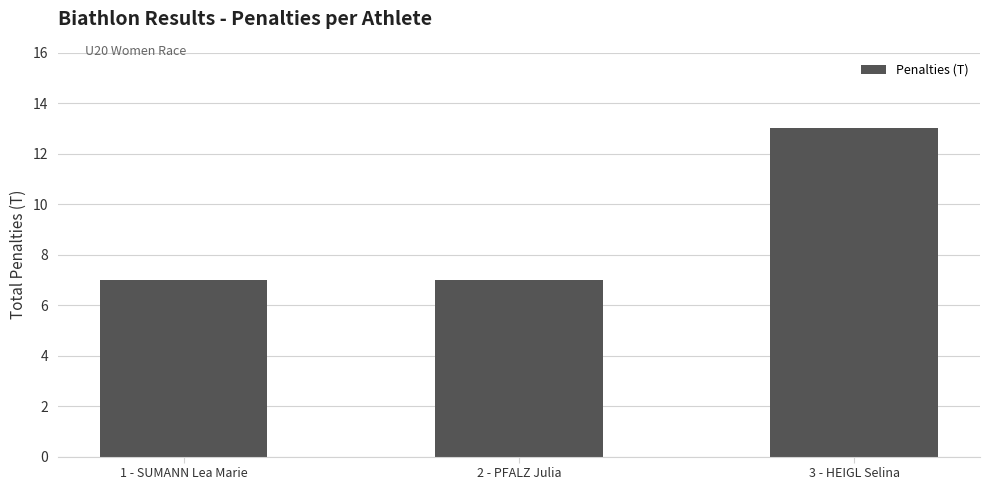

What is the difference between the maximum and minimum values?

6